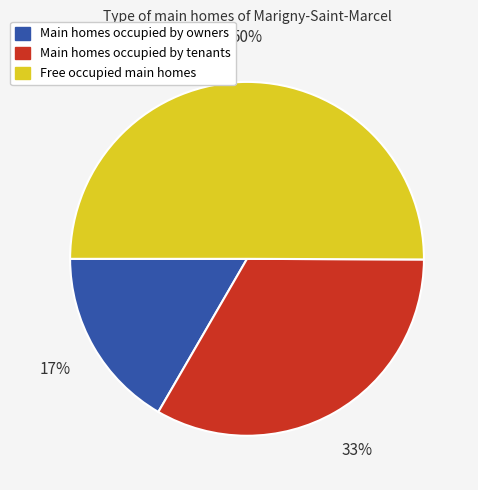

To the nearest percent, what is the average slice percentage?

33%